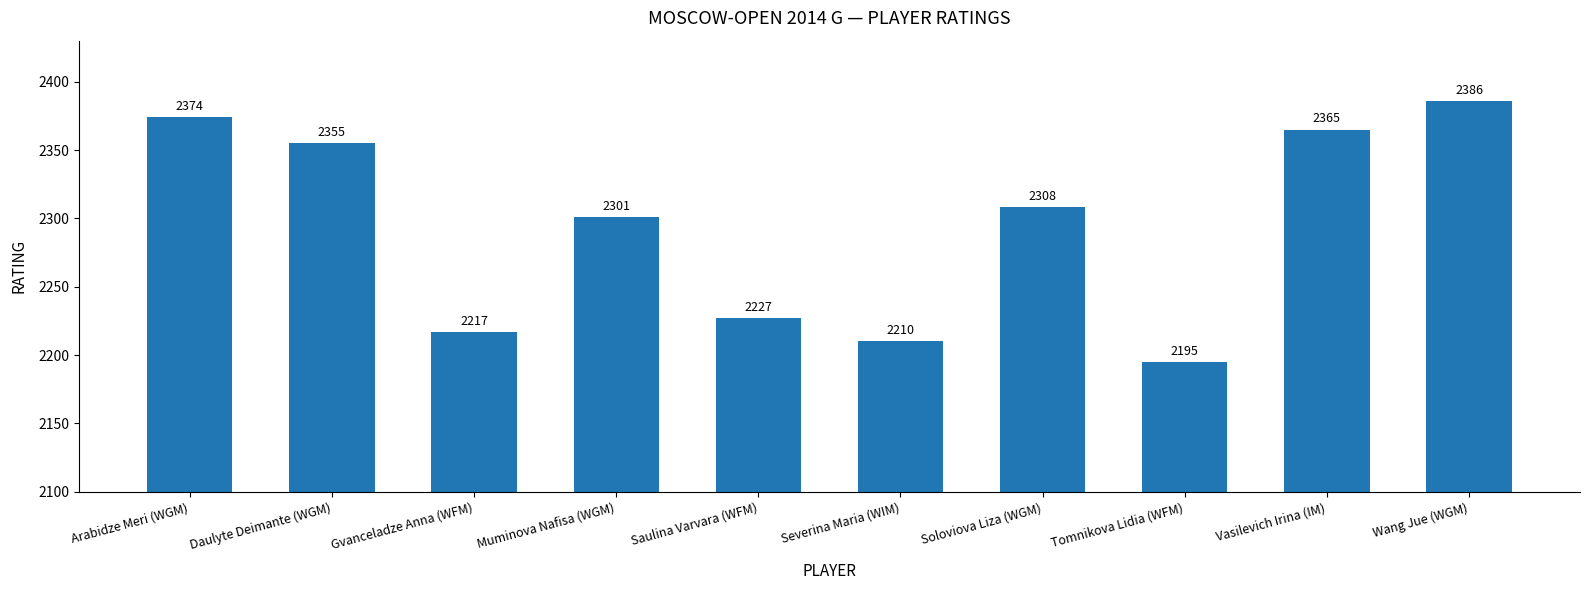

How many data points are less than 2308?

5